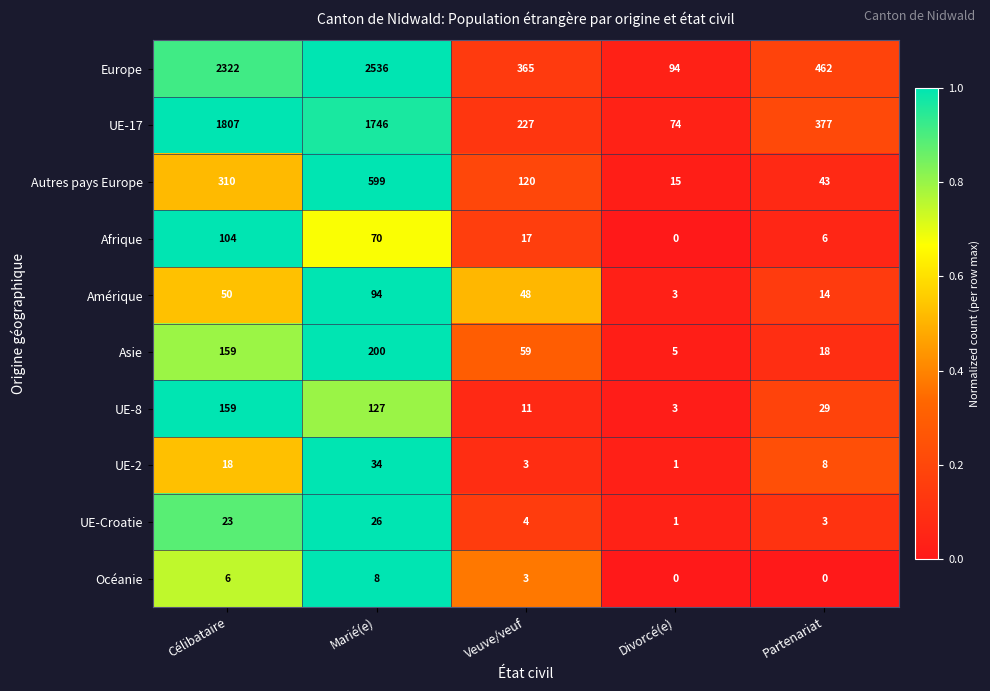

What is the total value across all series at Divorcé(e)?

196